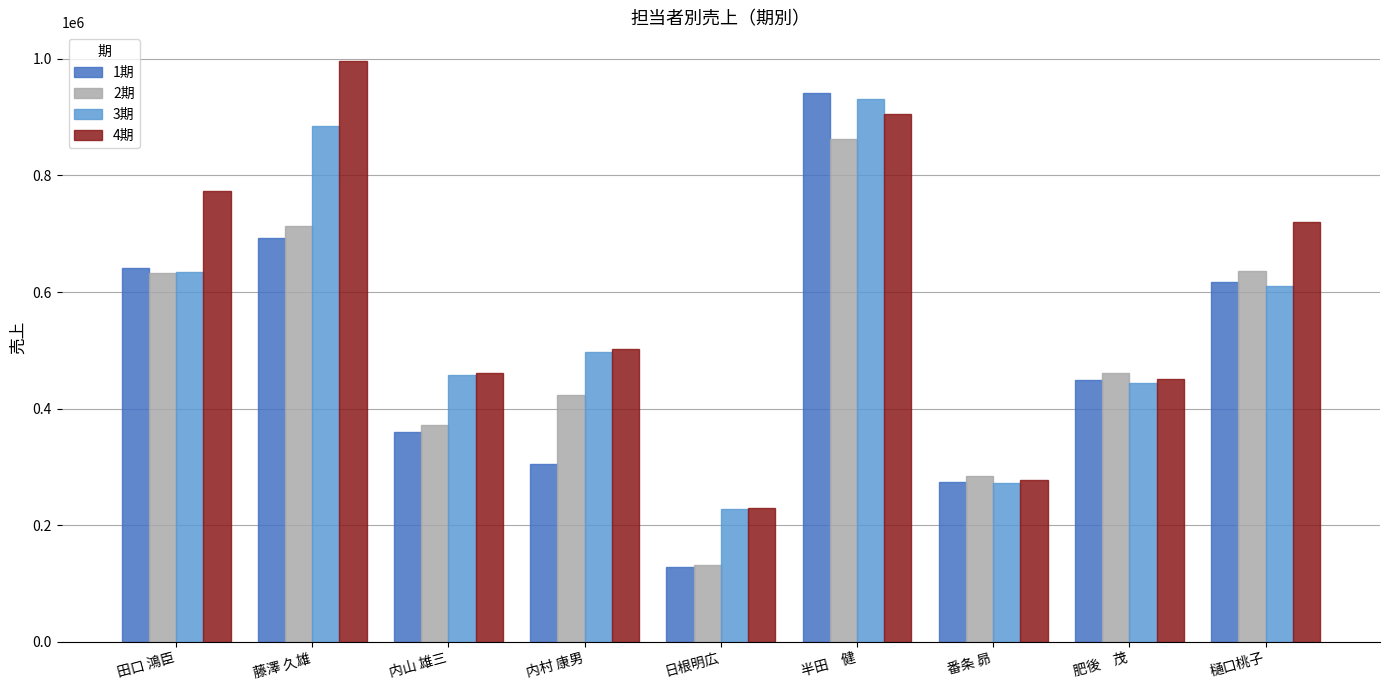

Where is 1期 nearest to the value 534179?

樋口桃子